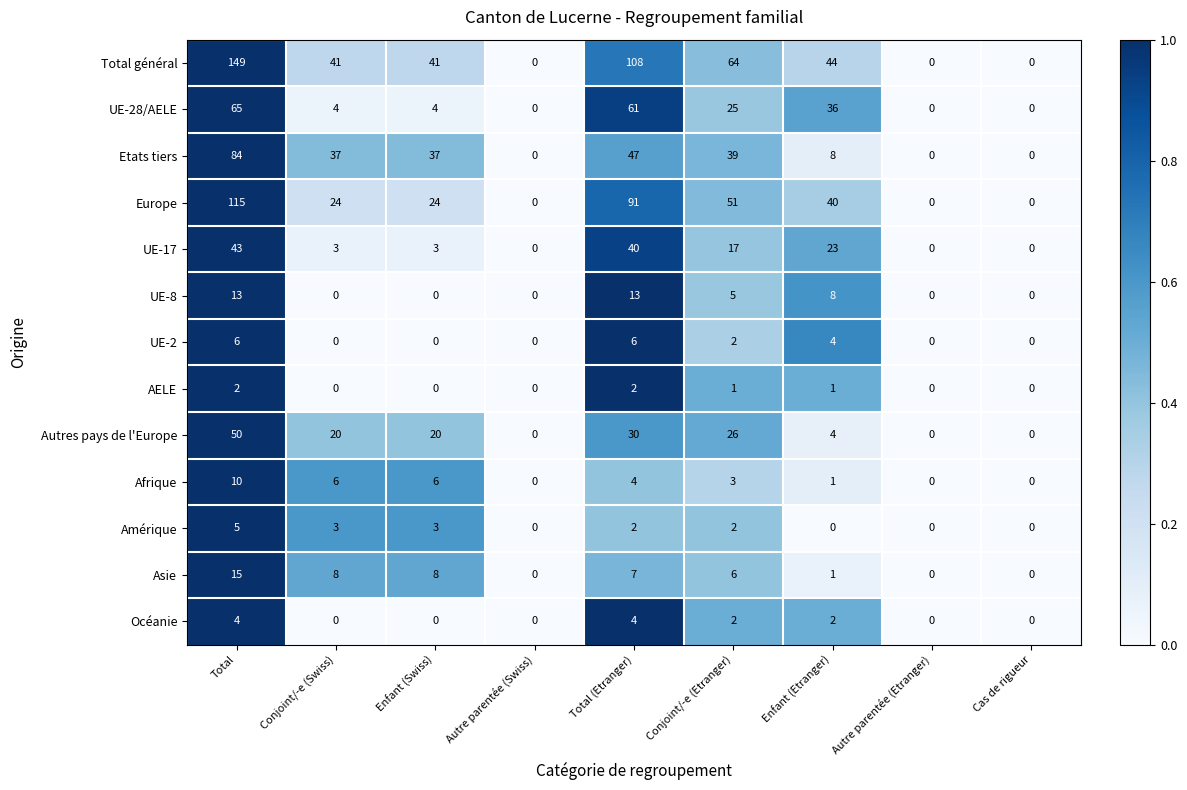

Is it true that Asie equals 14 at Enfant (Swiss)?

False